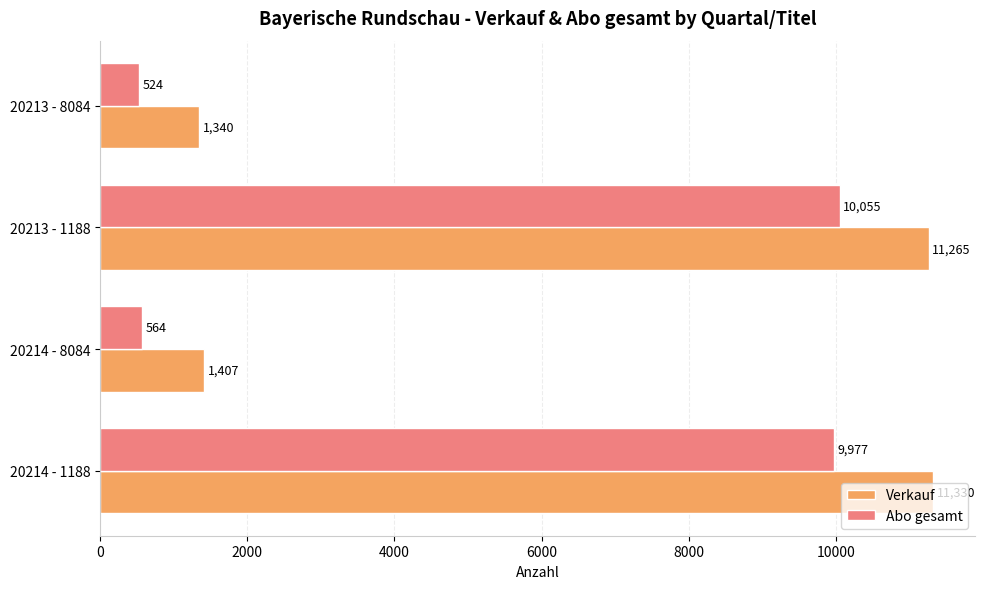

What is the maximum value for Verkauf?

11330